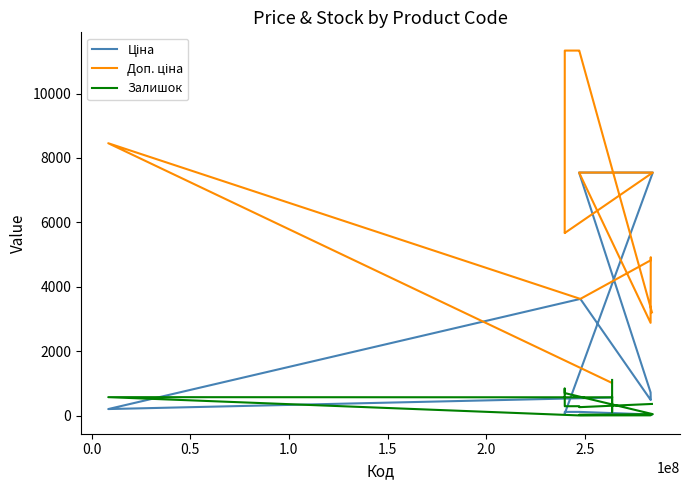

What is the maximum value shown in the chart?

11334.0